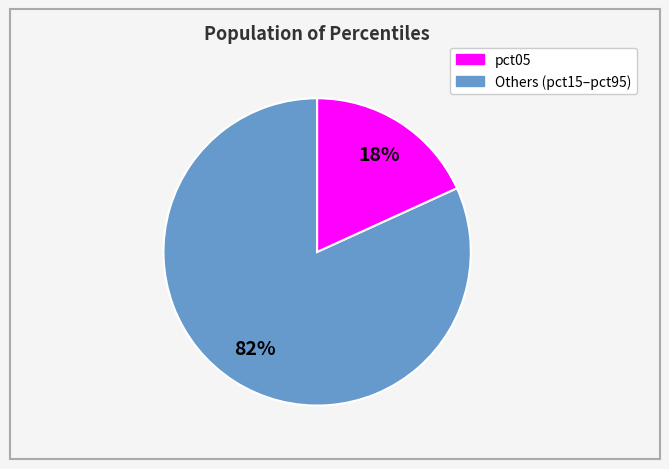

How many segments does this pie chart have?

2